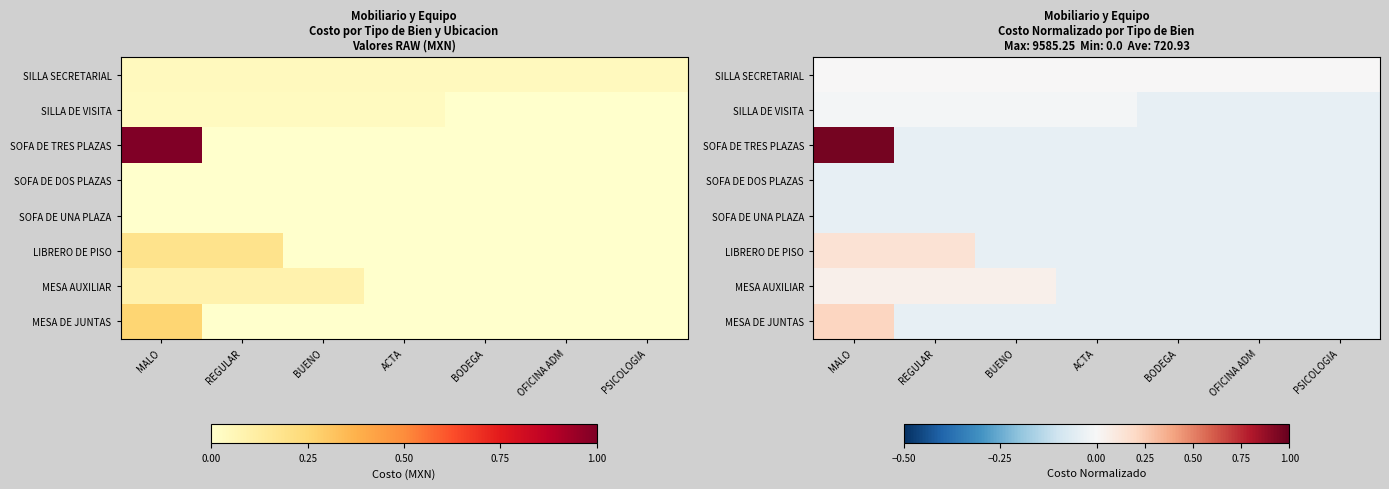

Between BODEGA and REGULAR, which is larger?

BODEGA